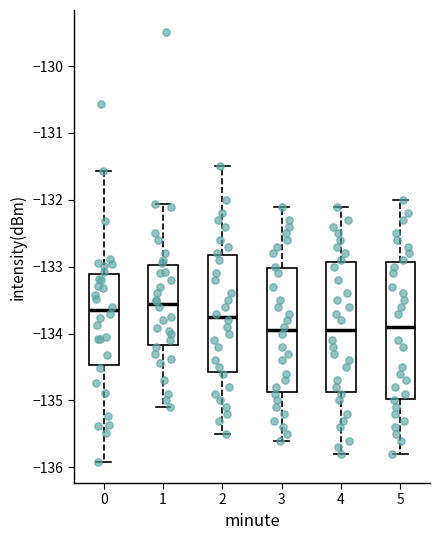

Reading left to right, transcribe this box plot: for each box, give where its median line is, the range the box spans, and where its two whiskers end, as read against the y-axis. The values are not printed on the chart, so give them approximately, as read against the axis.

0: median -133.7, box -134.5 to -133.1, whiskers -135.9 to -131.6
1: median -133.6, box -134.2 to -133.0, whiskers -135.1 to -132.1
2: median -133.7, box -134.6 to -132.8, whiskers -135.5 to -131.5
3: median -133.9, box -134.9 to -133.0, whiskers -135.6 to -132.1
4: median -133.9, box -134.9 to -132.9, whiskers -135.8 to -132.1
5: median -133.9, box -135.0 to -132.9, whiskers -135.8 to -132.0